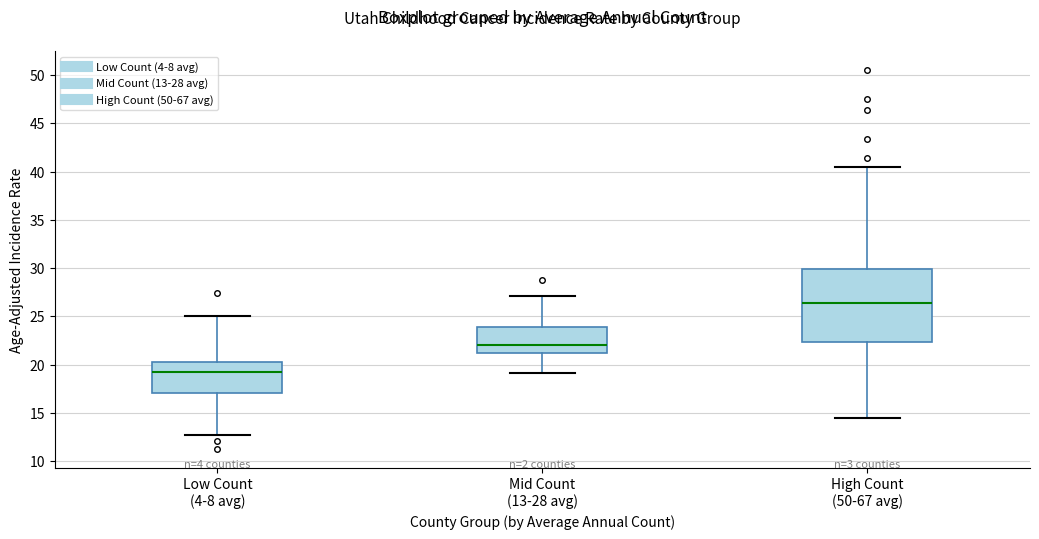

Reading left to right, read every box against the y-axis: the position of its median line, the range the box covers, and the ends of its whiskers. The values are not printed on the chart, so give them approximately, as read against the axis.

Low Count (4-8 avg): median 19.0, box 17.0 to 20.5, whiskers 12.5 to 25.0
Mid Count (13-28 avg): median 22.0, box 21.0 to 24.0, whiskers 19.0 to 27.0
High Count (50-67 avg): median 26.5, box 22.5 to 30.0, whiskers 14.5 to 40.5